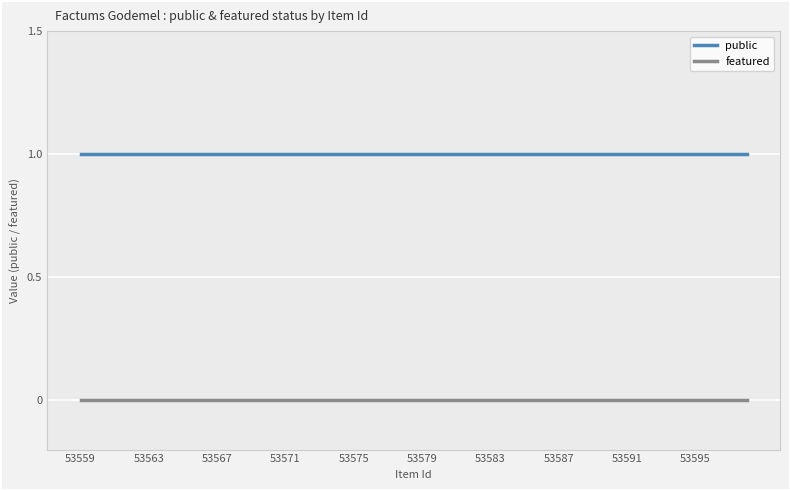

True or false: public and featured intersect in this chart.

False